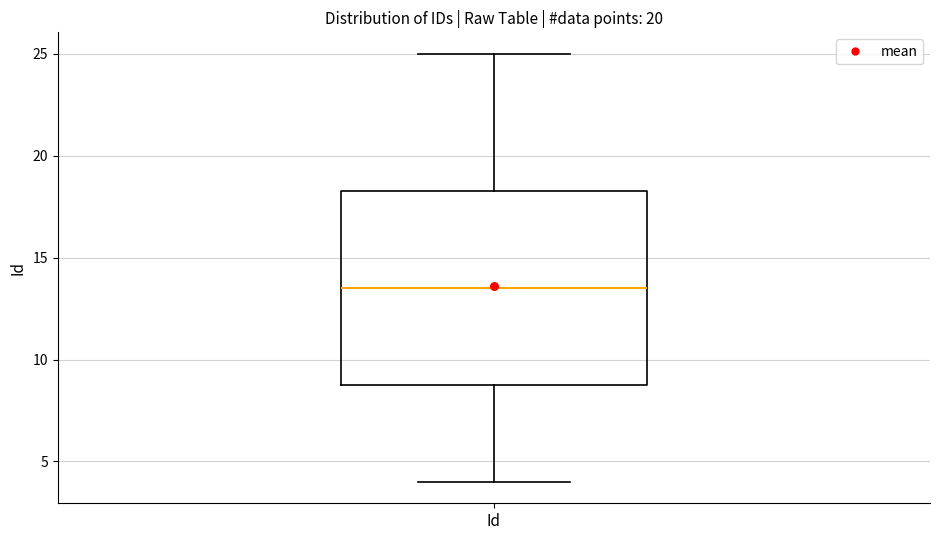

Transcribe this box plot: give where the median line is, the range the box spans, and where the two whiskers end, as read against the y-axis. The values are not printed on the chart, so give them approximately, as read against the axis.

median 13.5, box 9.0 to 18.5, whiskers 4.0 to 25.0